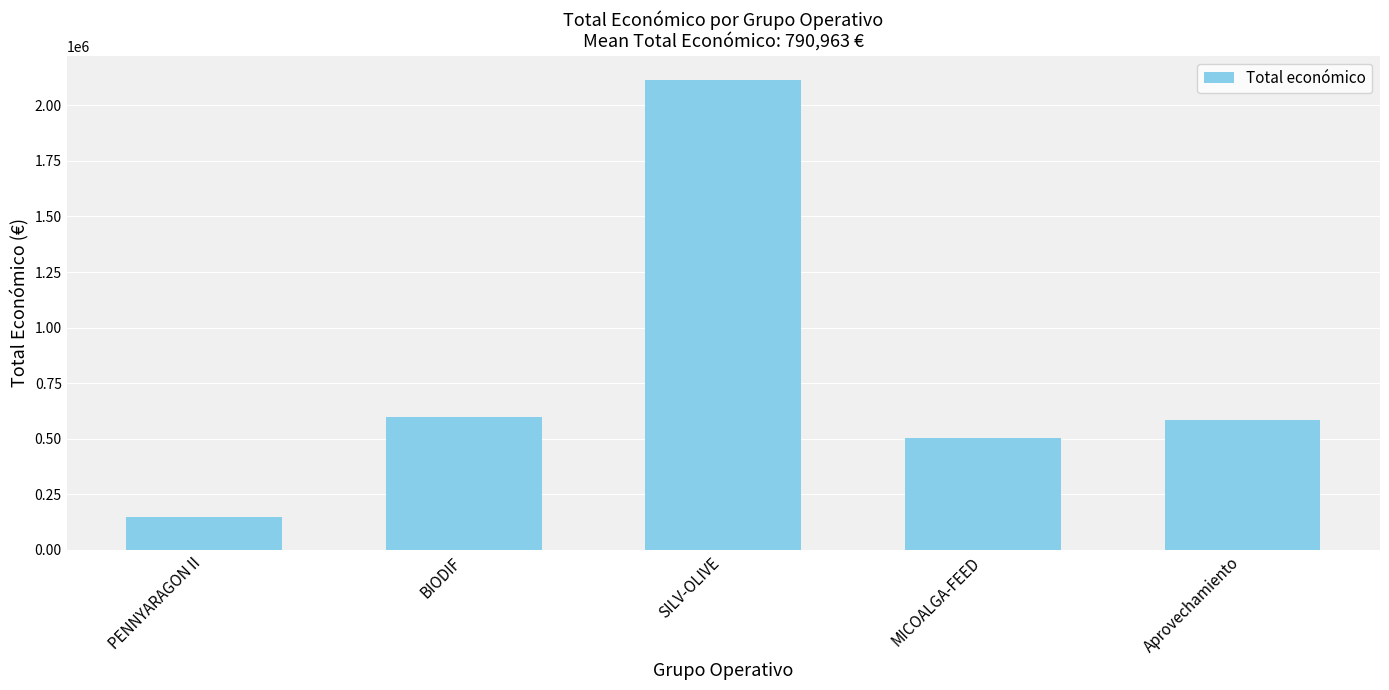

At which category does the chart reach its minimum across all series?

PENNYARAGON II